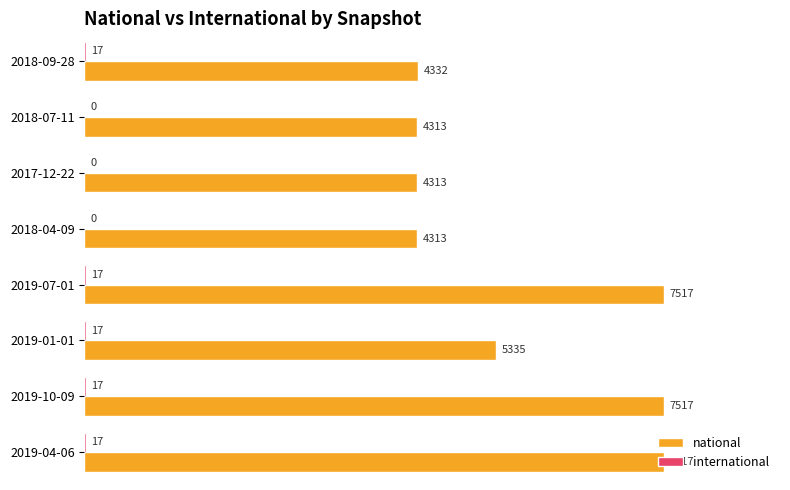

Is it true that national equals 8198 at 2019-01-01?

False